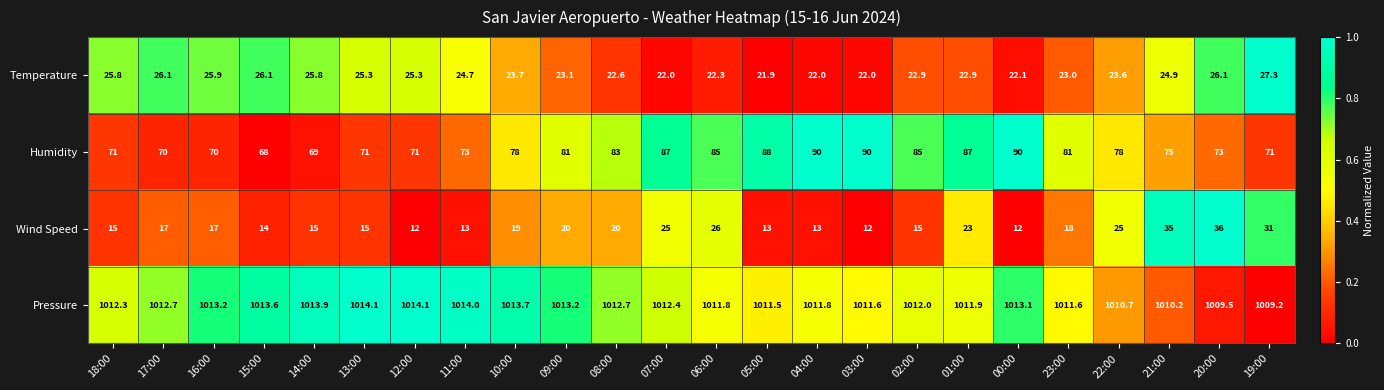

Which series has the largest range (max minus min)?

Wind Speed